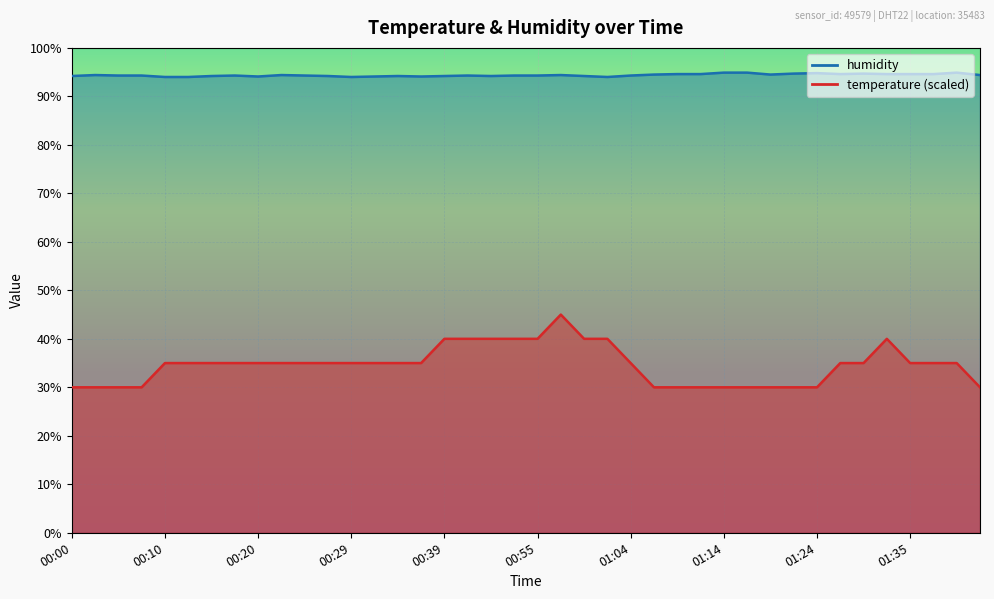

How many lines are shown in the chart?

2